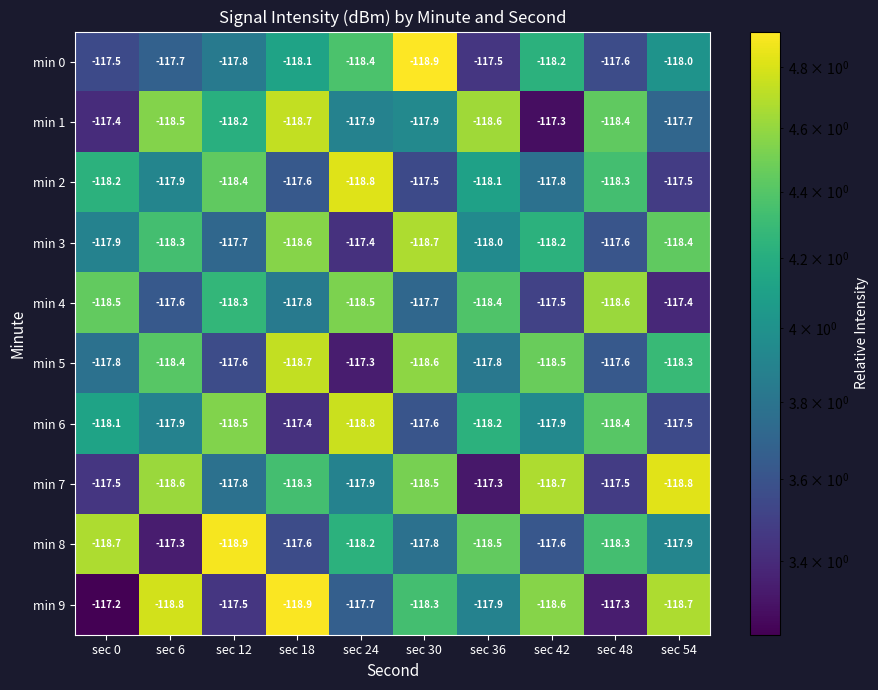

What is the minimum value shown in the chart?

-118.9